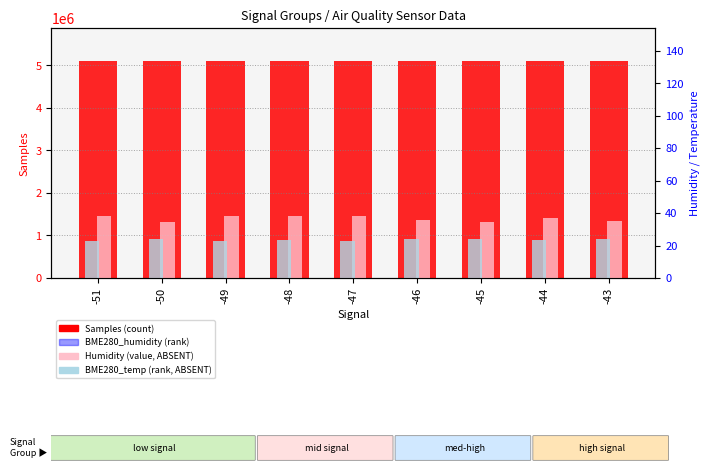

Between -48 and -44, which series saw the biggest shift?

Samples (count)